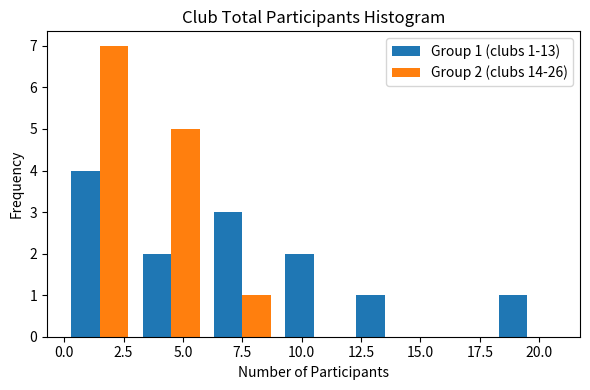

In the Group 1 (clubs 1-13) series, which range on the x-axis has the tallest bar?

0 to 3